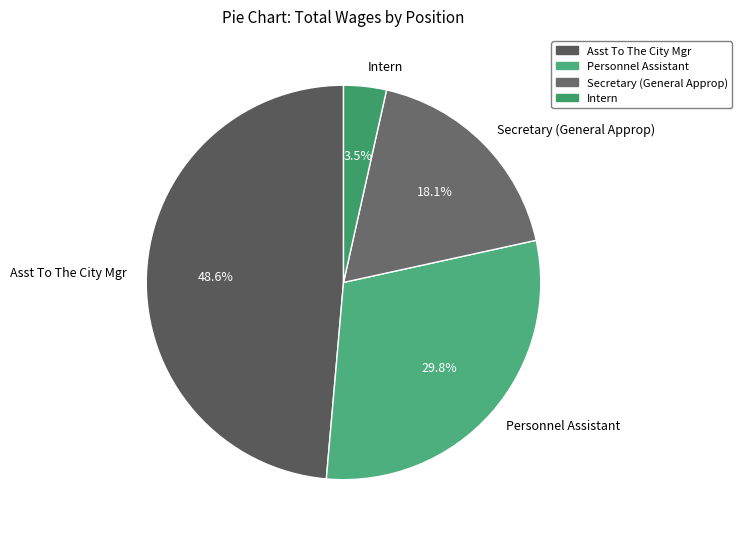

How many slices are in this pie chart?

4